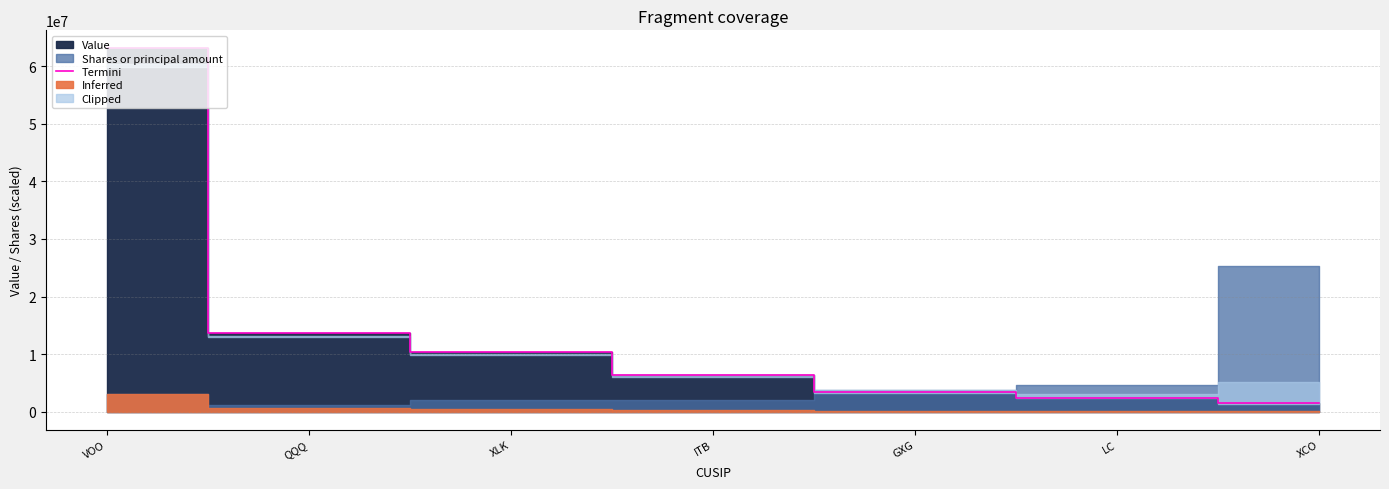

Where is the data nearest to the value 32291000?

QQQ